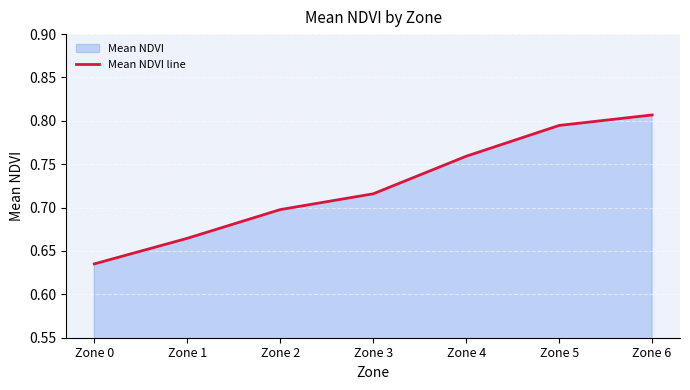

How many lines are shown in the chart?

1